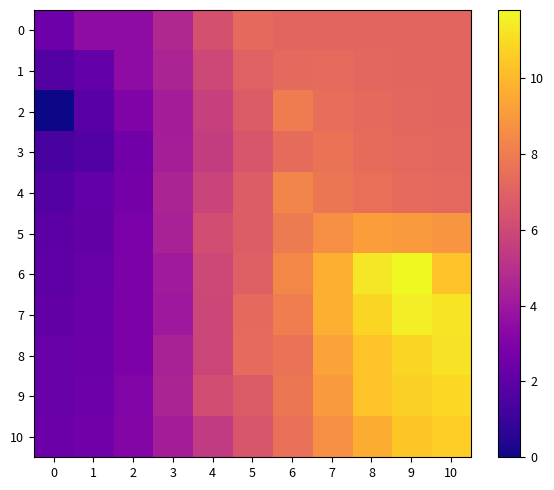

Rank the series by their maximum value, from highest to lowest.

6, 7, 8, 9, 10, 5, 4, 2, 3, 1, 0